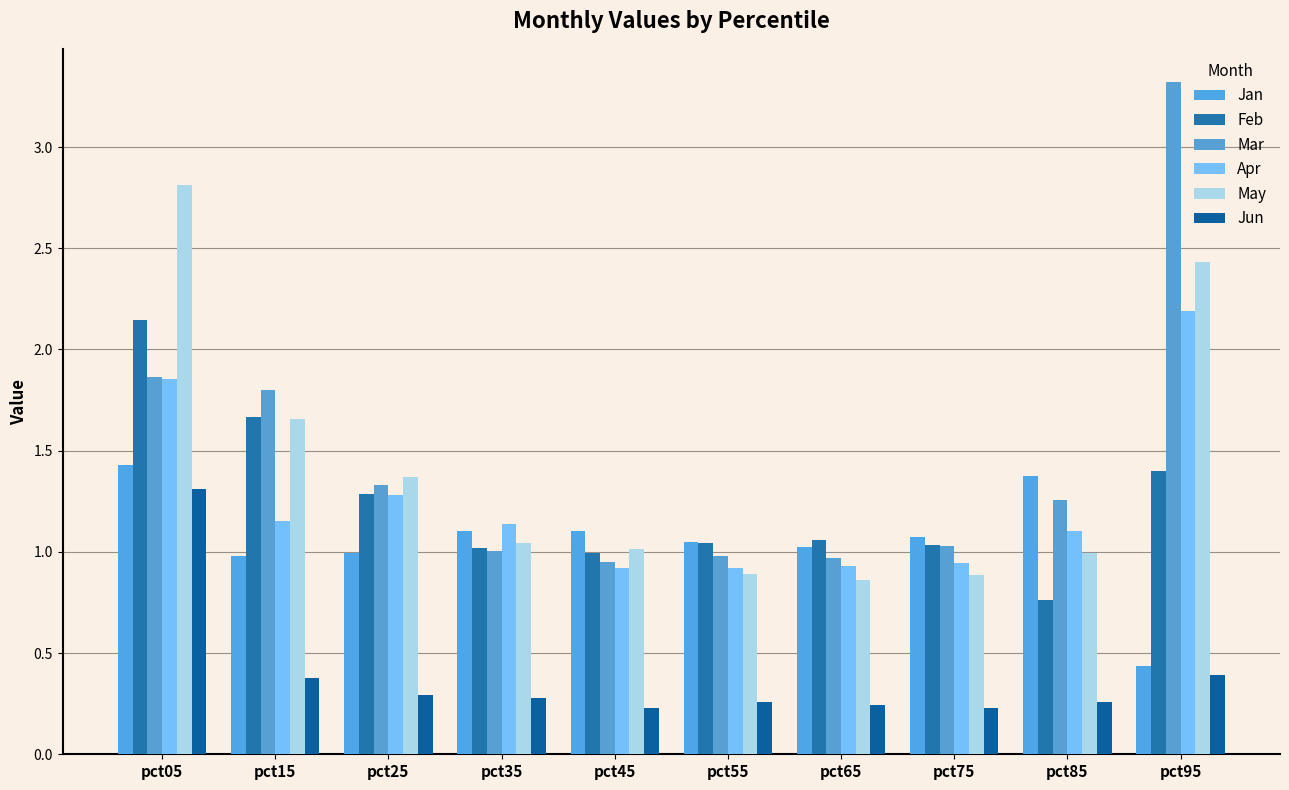

How many bars are there in each group?

6